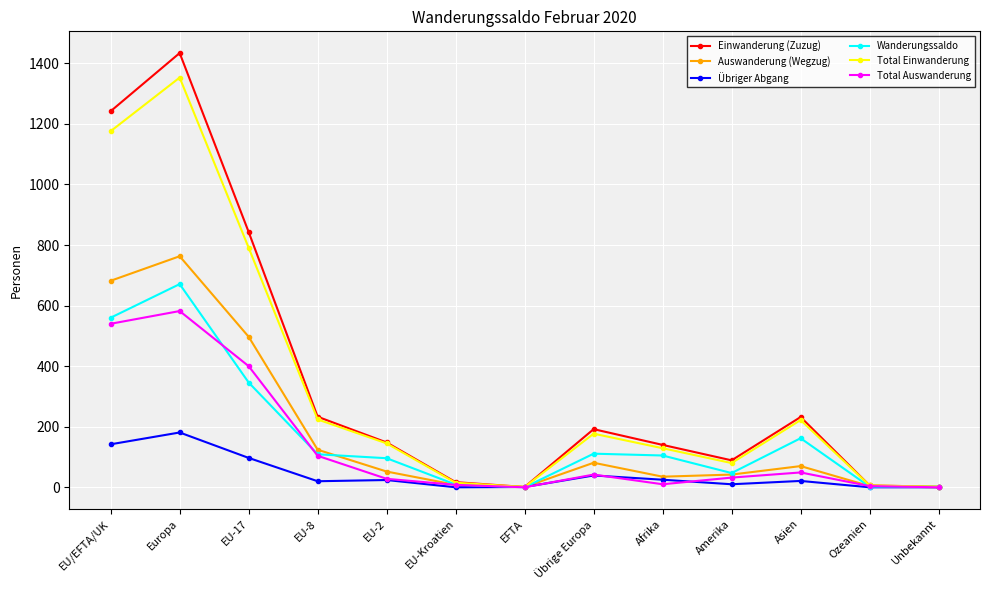

Is it true that Einwanderung (Zuzug) equals 89 at Amerika?

True